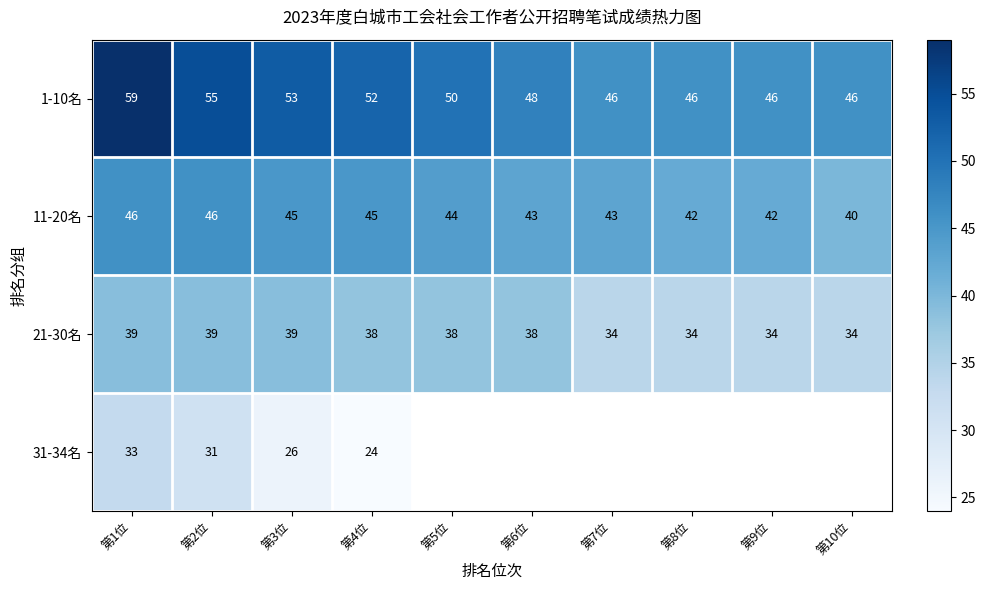

What is the minimum value shown in the chart?

24.0